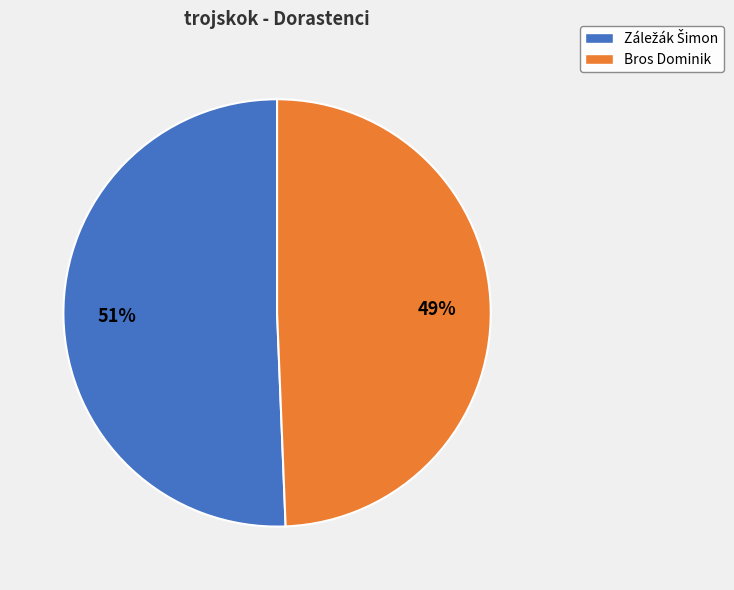

Is it true that Bros Dominik is 64% of the pie?

False